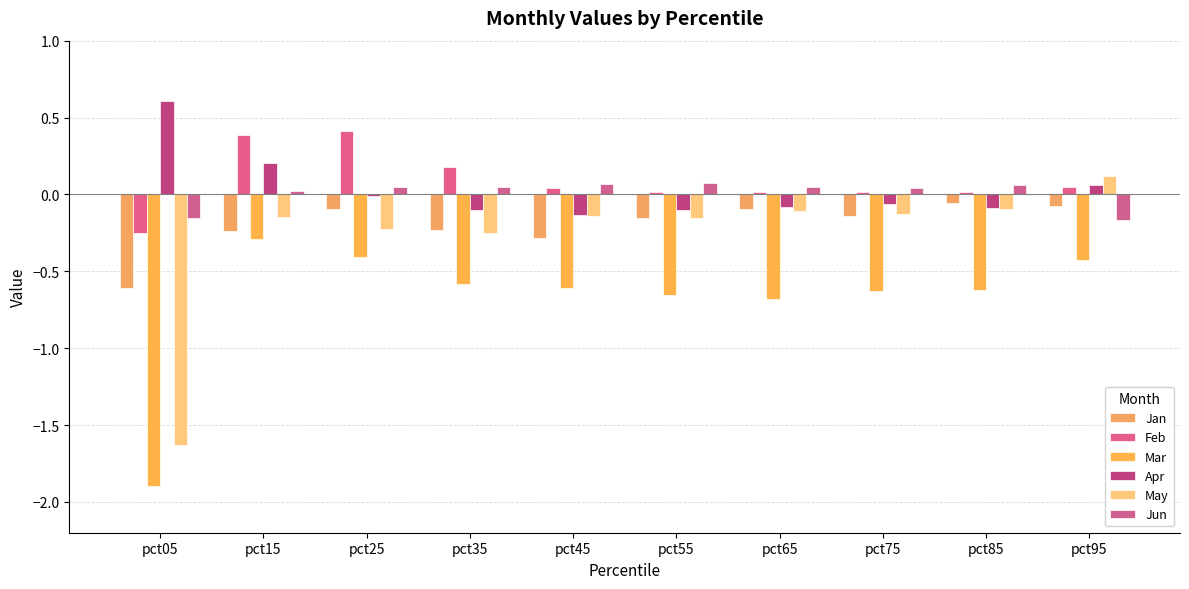

At which category does the chart reach its peak across all series?

pct05